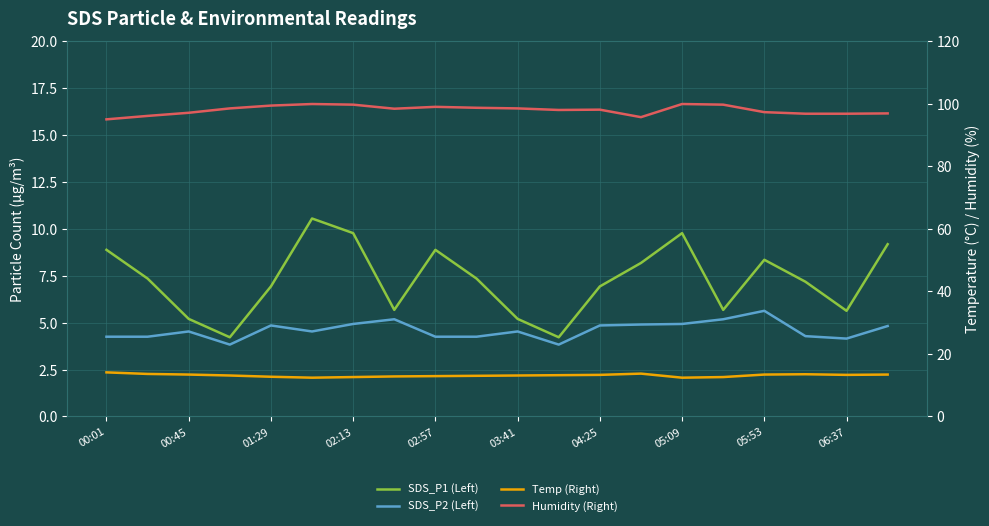

Does the chart display data point markers on the line(s)?

No